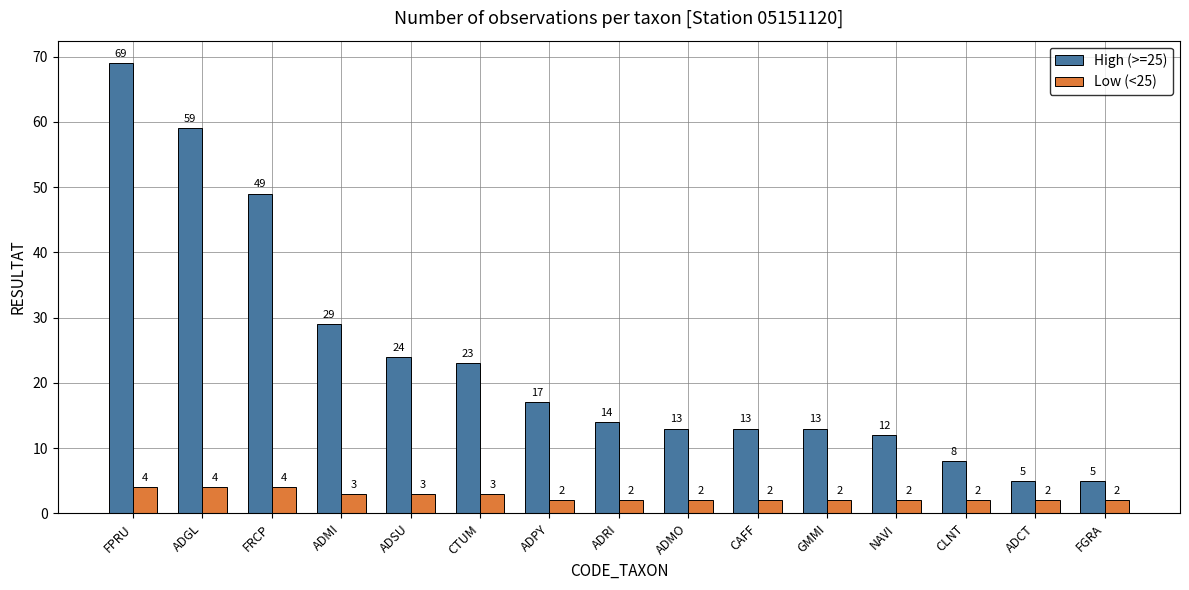

List the series in order of their peak value, lowest first.

Low (<25), High (>=25)